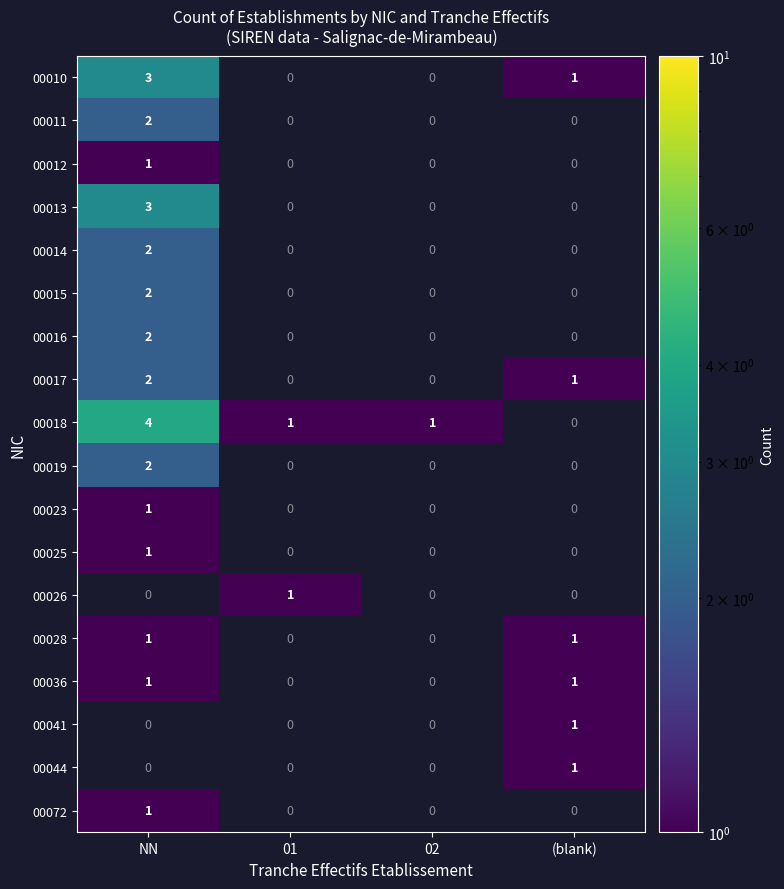

How many series are shown in this chart?

18